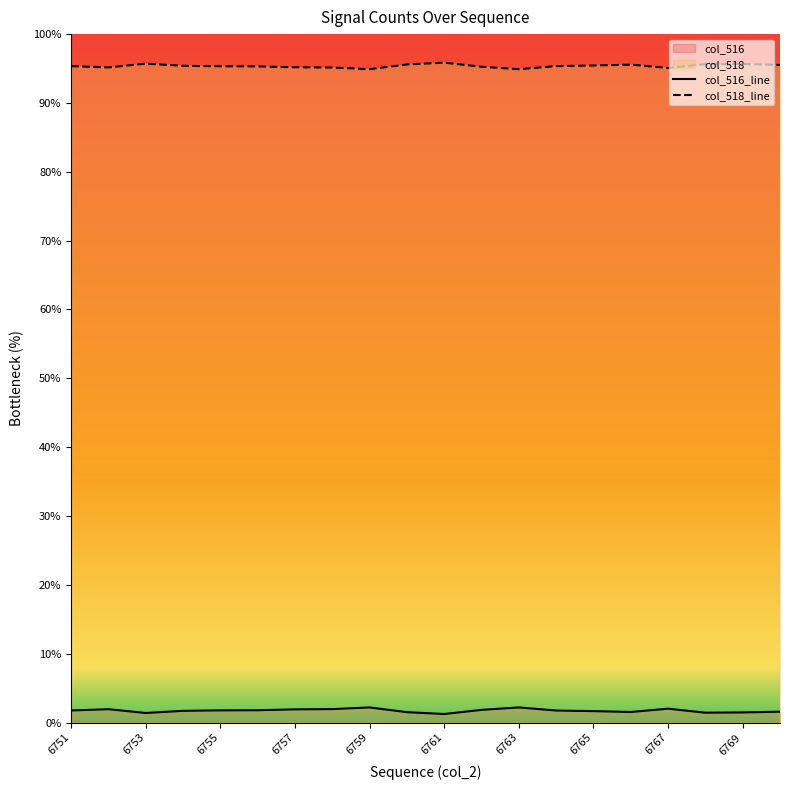

How many interior local peaks does the col_518 series have?

4